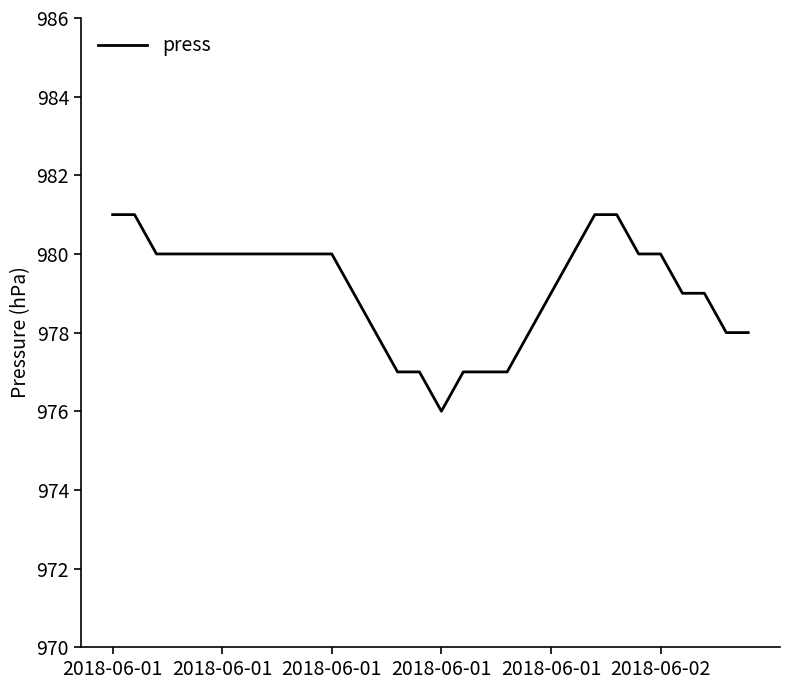

What is the difference between the maximum and second lowest values?

4